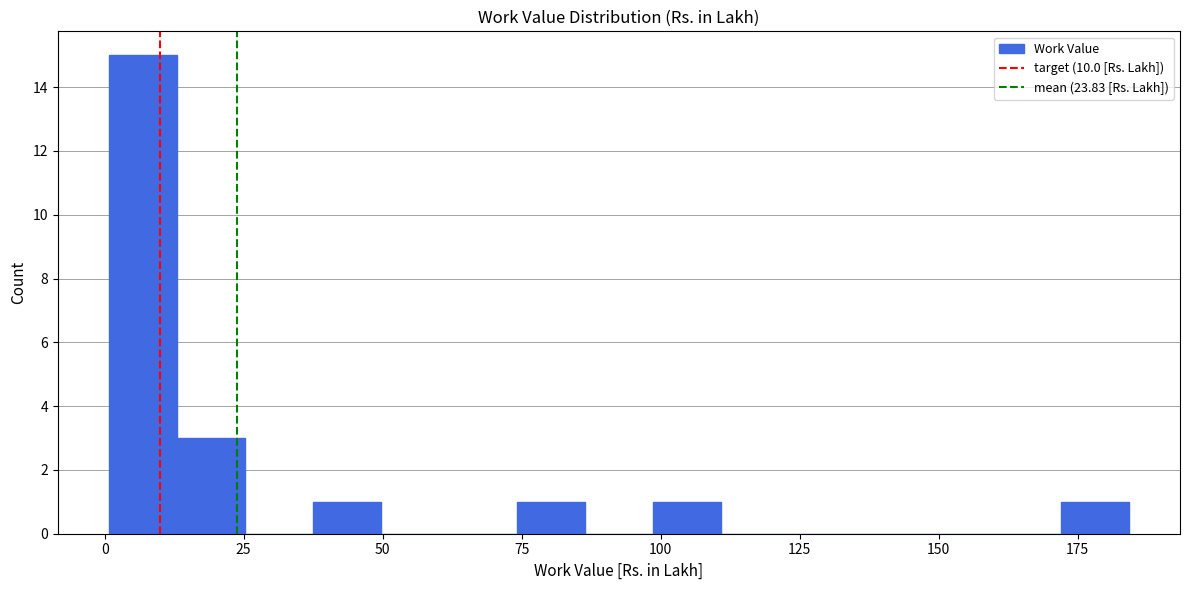

Around what value on the x-axis is the tallest bar? Give the approximate position of its centre, as read against the axis.

5